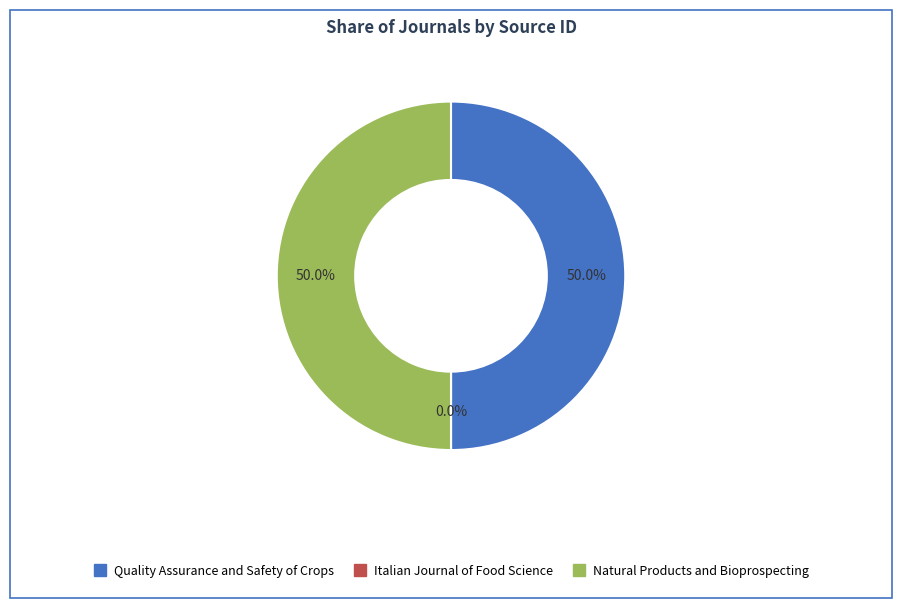

How much of the chart is everything except Quality Assurance and Safety of Crops?

50.0%